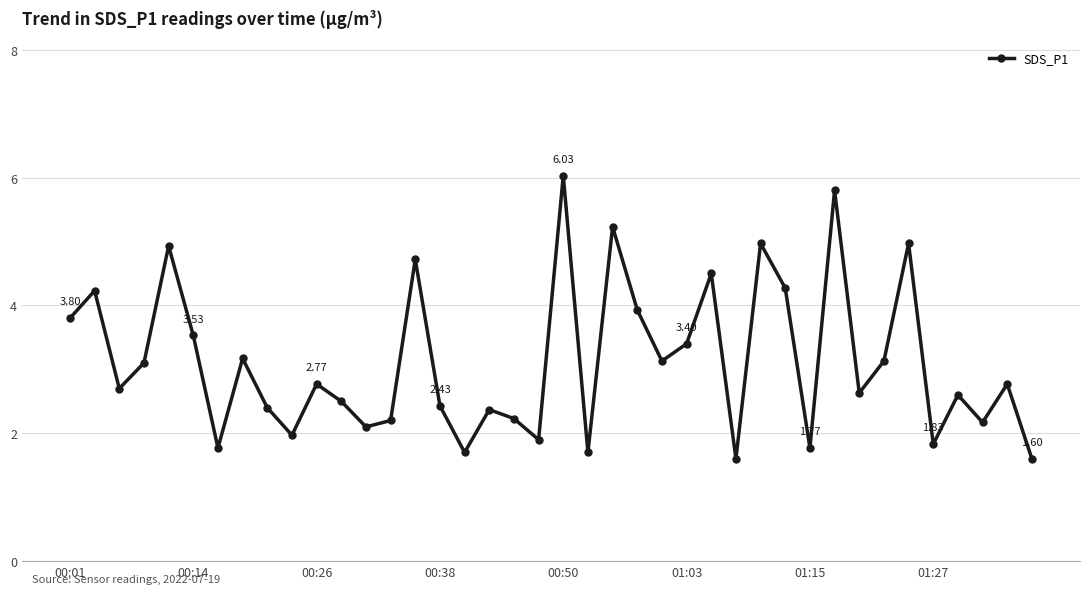

How many points are higher than both their immediate neighbors (excluding endpoints)?

14